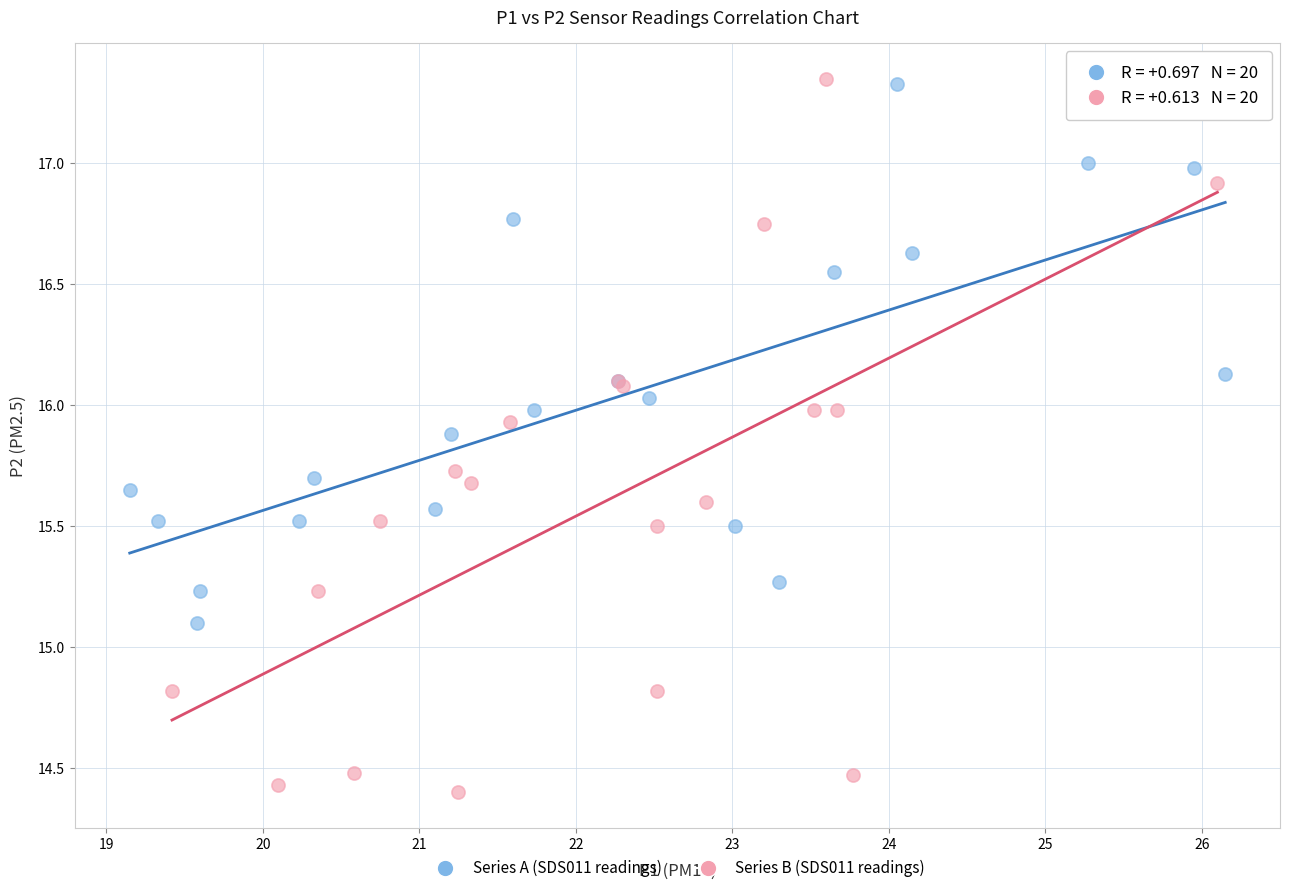

Which series contains the lowest Y value?

Series B (SDS011 readings)